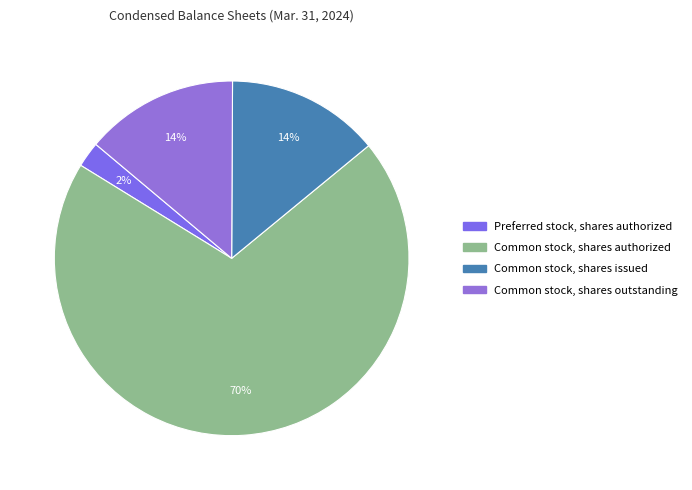

Which category has the biggest portion of the pie?

Common stock, shares authorized